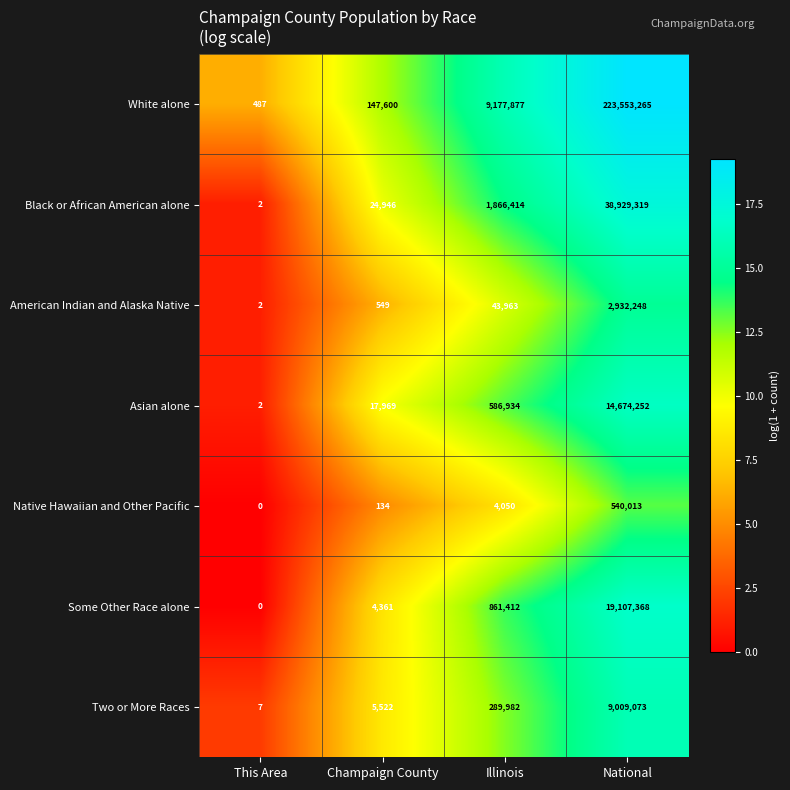

Where is Some Other Race alone nearest to the value 9553684?

Illinois